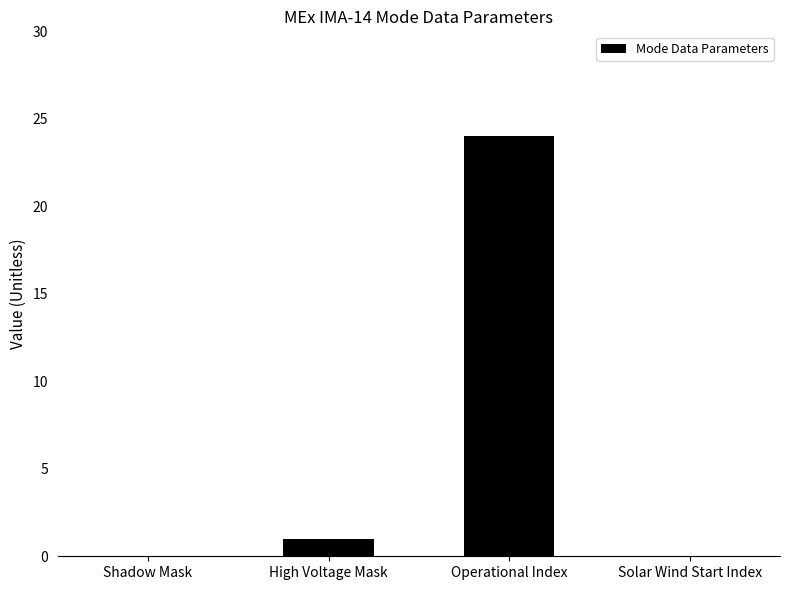

The chart shows a value of 24 at Operational Index. True or false?

True